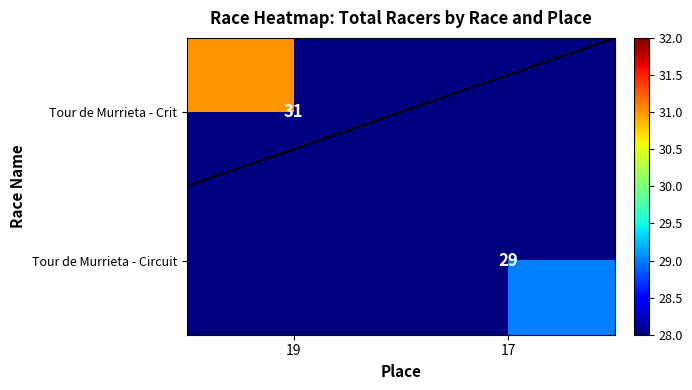

At how many categories does at least one series exceed 29?

1